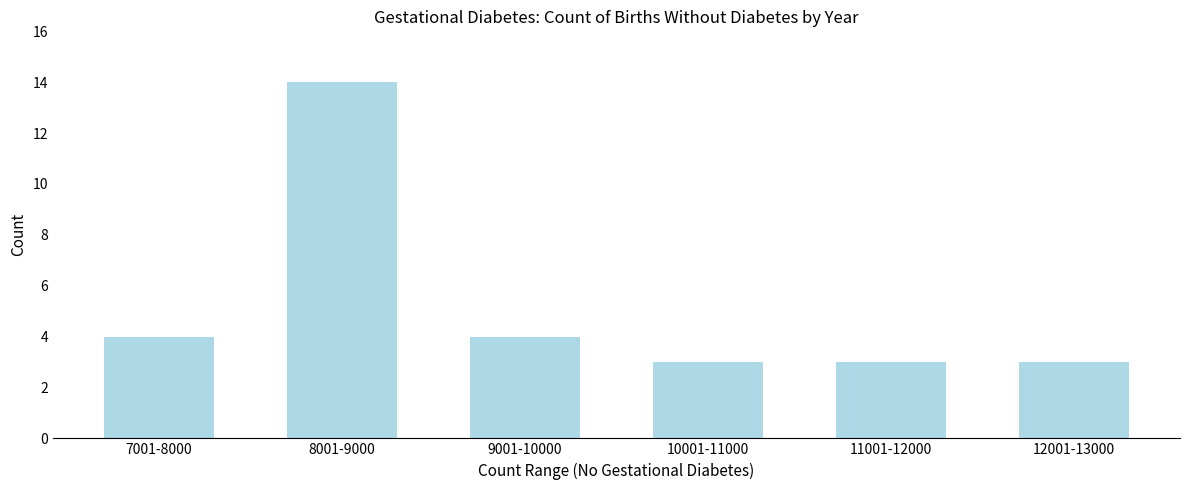

Reading left to right, transcribe all the data shown in this chart.

4	14	4	3	3	3